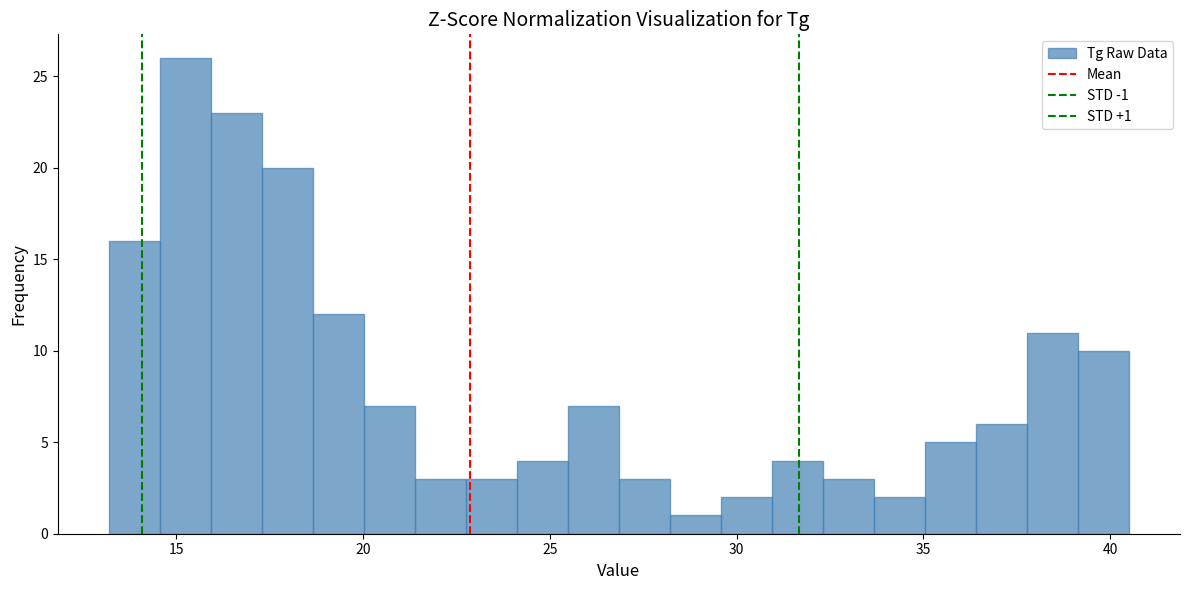

Read against the x-axis, roughly where is the centre of the tallest bar?

15.0